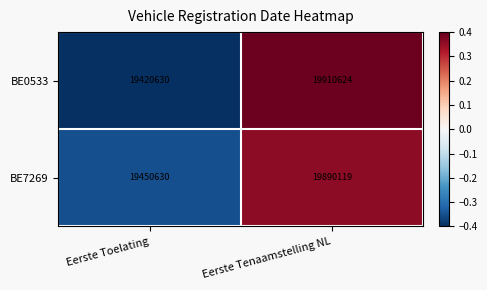

Between Eerste Toelating and Eerste Tenaamstelling NL, which series saw the biggest shift?

BE0533